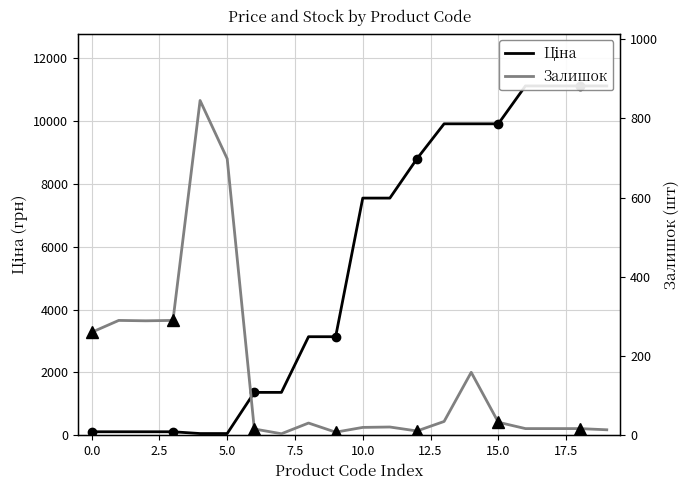

True or false: Залишок and Ціна cross at least once.

True